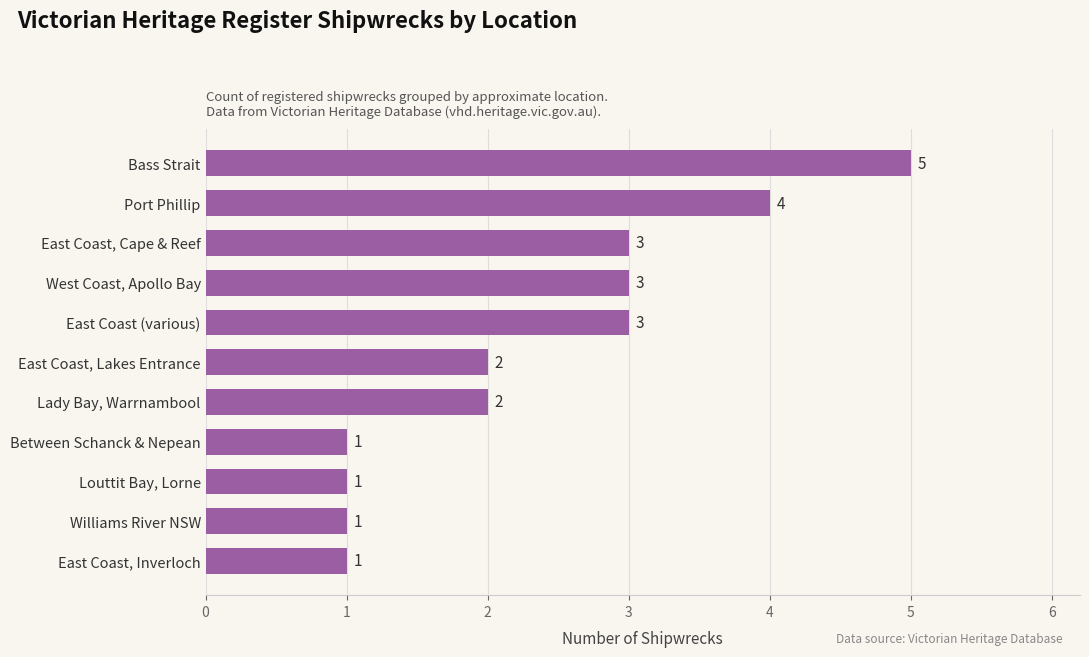

The value at Lady Bay, Warrnambool is 1. True or false?

False